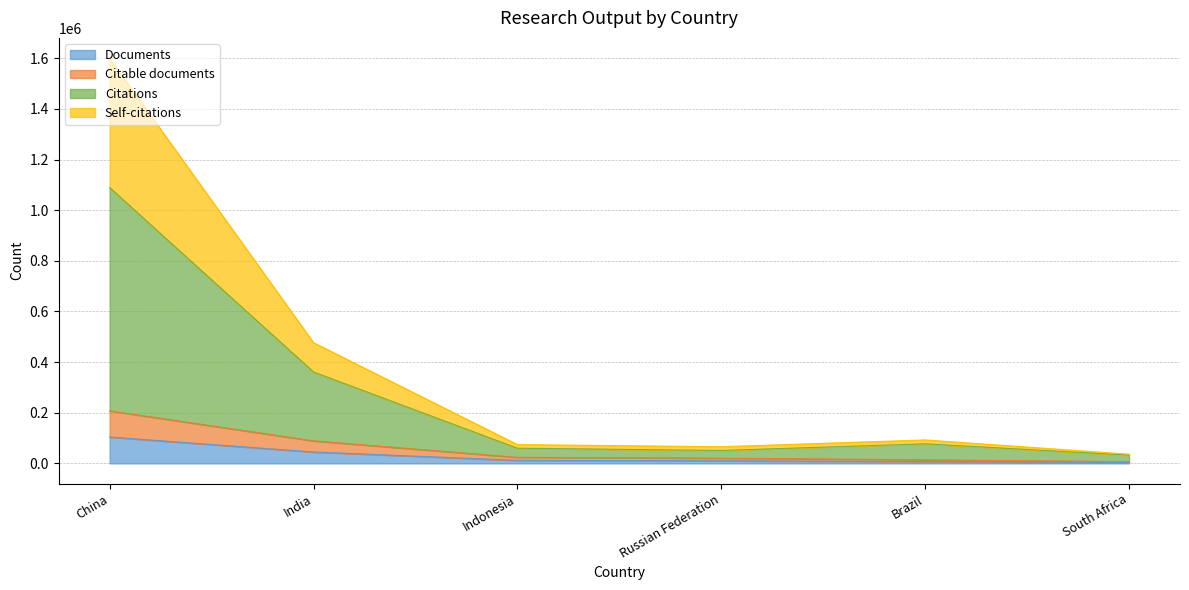

Is it true that Documents equals 104114 at China?

True